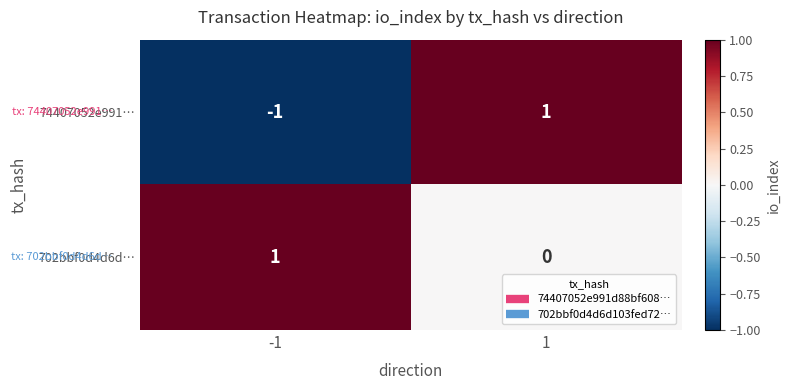

Between -1 and 1, which series saw the biggest shift?

74407052e991…